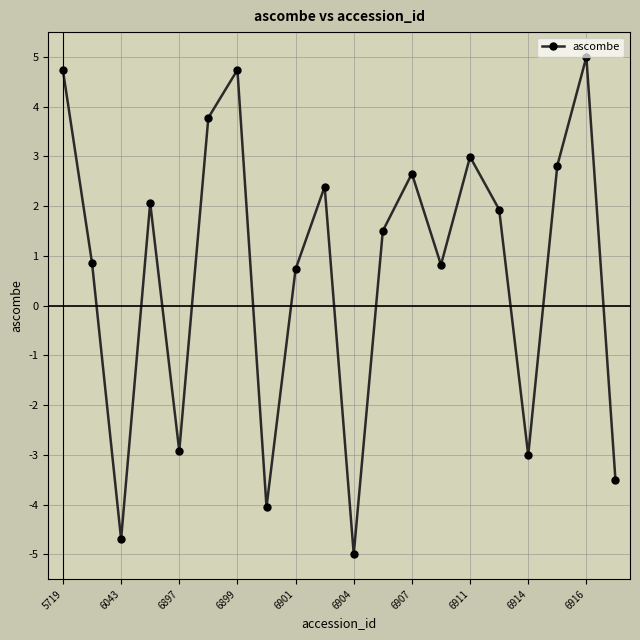

What is the smallest value displayed?

-5.0